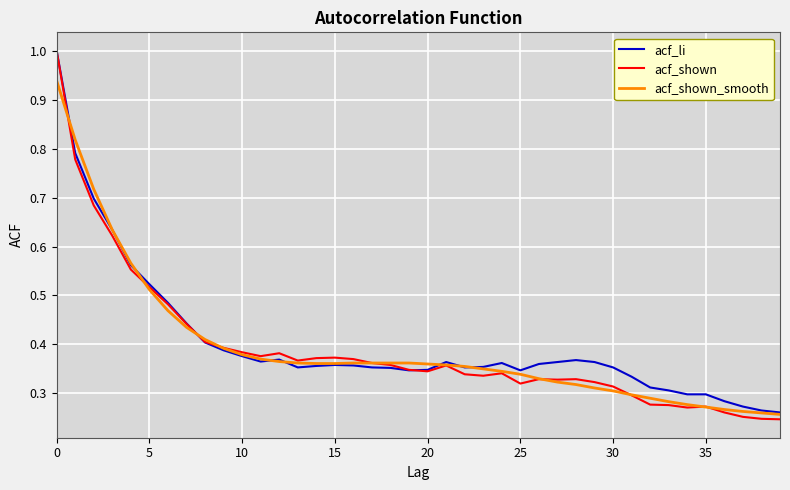

At how many categories does at least one series exceed 0?

40